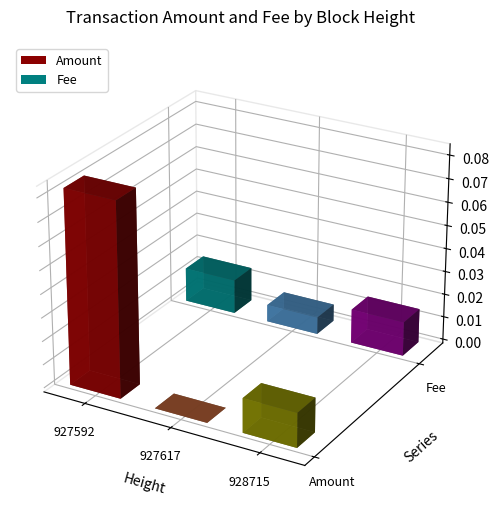

Reading left to right, extract all data points from this chart.

Amount: 927592=0.1	927617=0.0	928715=0.0
Fee: 927592=0.0	927617=0.0	928715=0.0